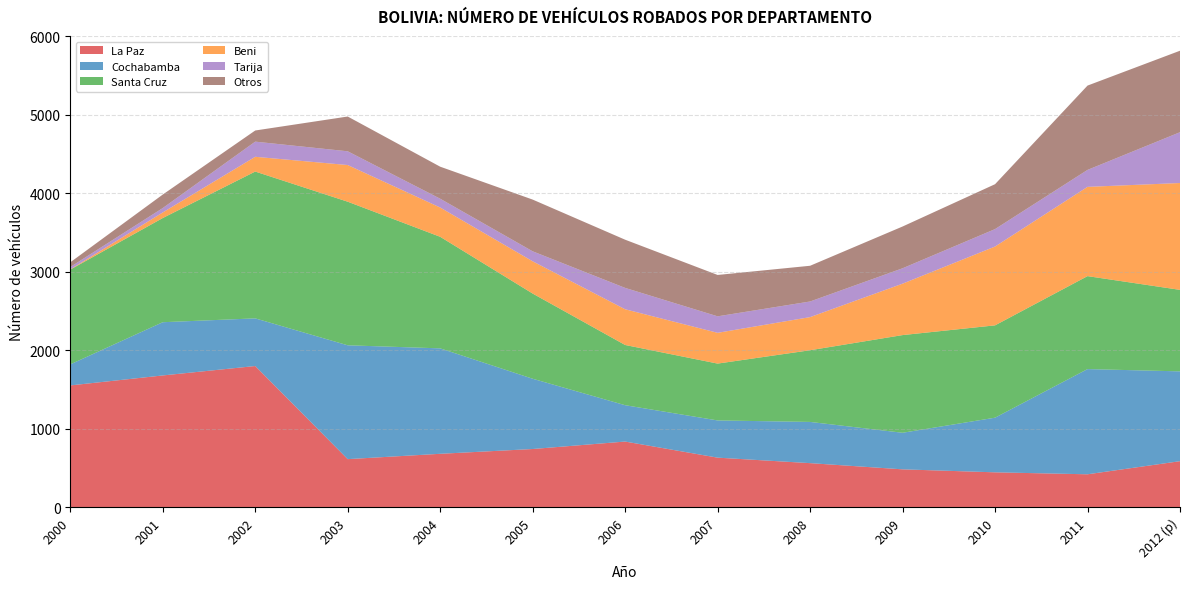

Reading left to right, transcribe all the data shown in this chart.

La Paz: 1550	1677	1797	611	679	740	835	630	560	481	443	418	585
Cochabamba: 268	678	607	1450	1343	895	463	474	525	466	696	1340	1144
Santa Cruz: 1207	1327	1870	1829	1421	1085	767	724	913	1244	1176	1184	1038
Beni: 3	71	188	467	373	411	455	392	422	655	1004	1137	1361
Tarija: 30	56	193	175	112	127	272	210	199	196	222	216	647
Otros: 60	172	142	443	408	659	614	527	455	532	572	1074	1038